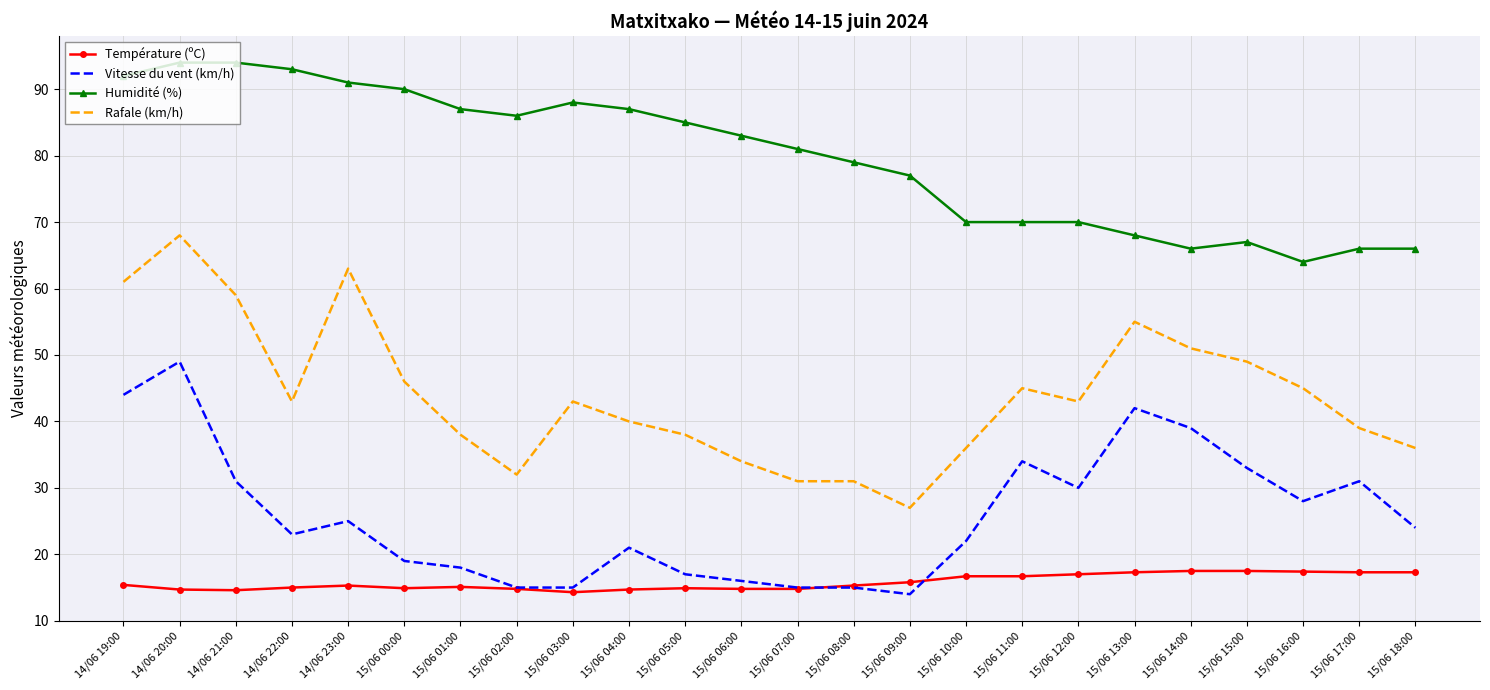

True or false: Rafale (km/h) has more than 0 points higher than both neighbors.

True